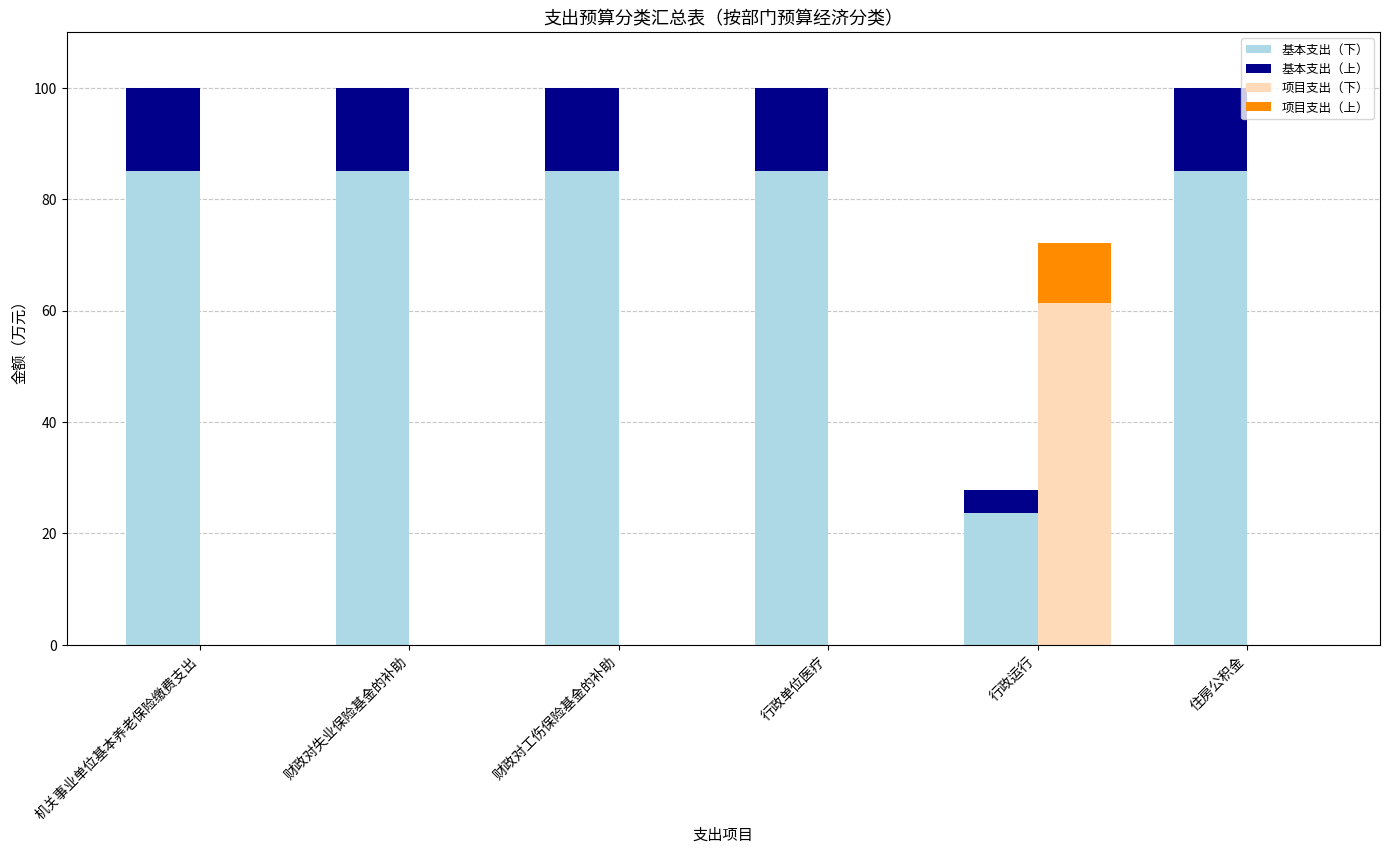

Which has a higher value, 机关事业单位基本养老保险缴费支出 or 行政单位医疗?

机关事业单位基本养老保险缴费支出